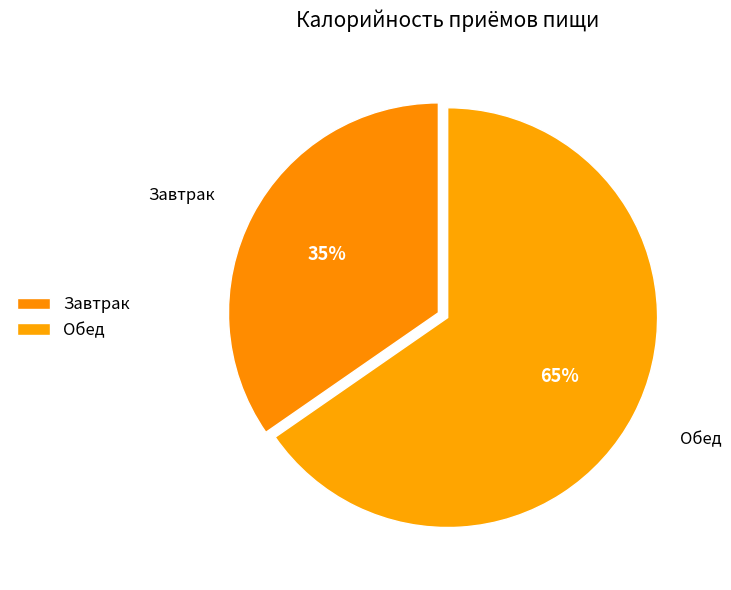

Which has a higher value, Завтрак or Обед?

Обед